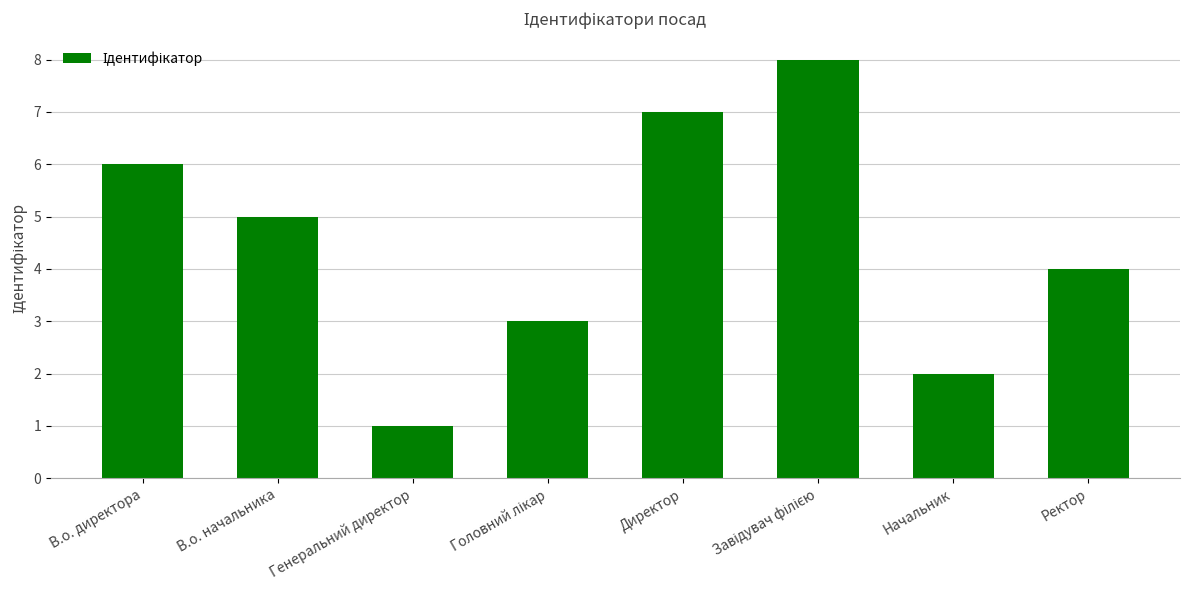

Reading left to right, transcribe all the data shown in this chart.

6	5	1	3	7	8	2	4